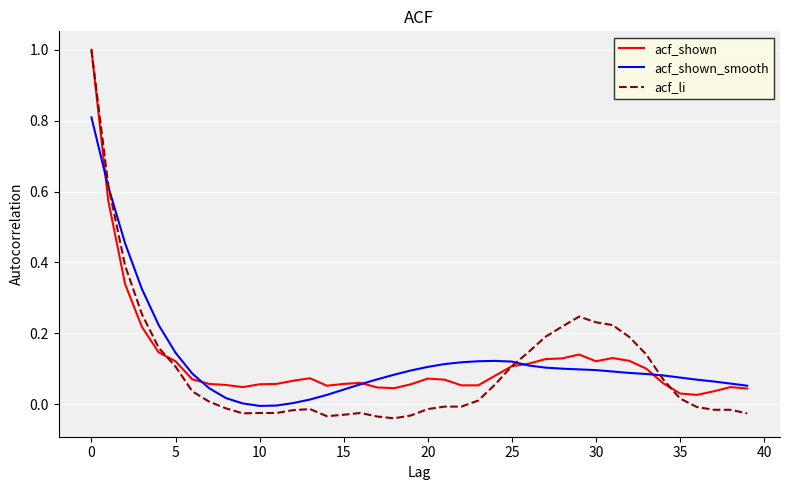

What is the highest value of the acf_li series?

1.0